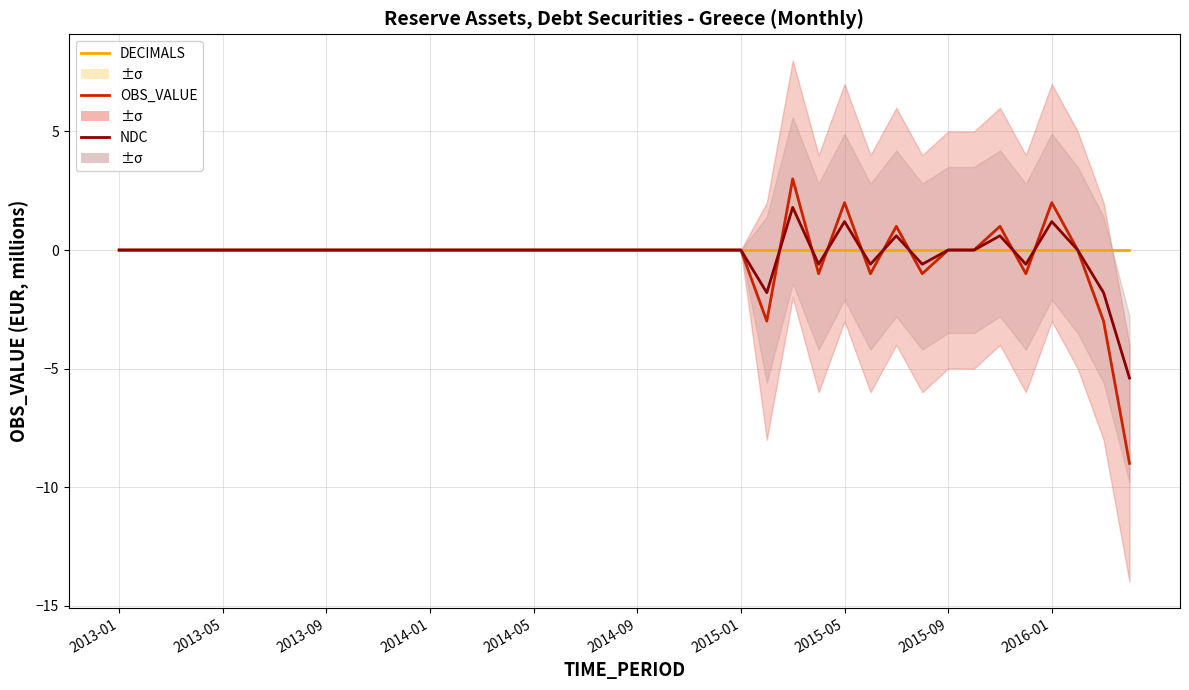

Reading left to right, transcribe all the data shown in this chart.

DECIMALS: 0.0	0.0	0.0	0.0	0.0	0.0	0.0	0.0	0.0	0.0	0.0	0.0	0.0	0.0	0.0	0.0	0.0	0.0	0.0	0.0	0.0	0.0	0.0	0.0	0.0	0.0	0.0	0.0	0.0	0.0	0.0	0.0	0.0	0.0	0.0	0.0	0.0	0.0	0.0	0.0
OBS_VALUE: 0.0	0.0	0.0	0.0	0.0	0.0	0.0	0.0	0.0	0.0	0.0	0.0	0.0	0.0	0.0	0.0	0.0	0.0	0.0	0.0	0.0	0.0	0.0	0.0	0.0	-3.0	3.0	-1.0	2.0	-1.0	1.0	-1.0	0.0	0.0	1.0	-1.0	2.0	0.0	-3.0	-9.0
NDC: 0.0	0.0	0.0	0.0	0.0	0.0	0.0	0.0	0.0	0.0	0.0	0.0	0.0	0.0	0.0	0.0	0.0	0.0	0.0	0.0	0.0	0.0	0.0	0.0	0.0	-1.8	1.8	-0.6	1.2	-0.6	0.6	-0.6	0.0	0.0	0.6	-0.6	1.2	0.0	-1.8	-5.4